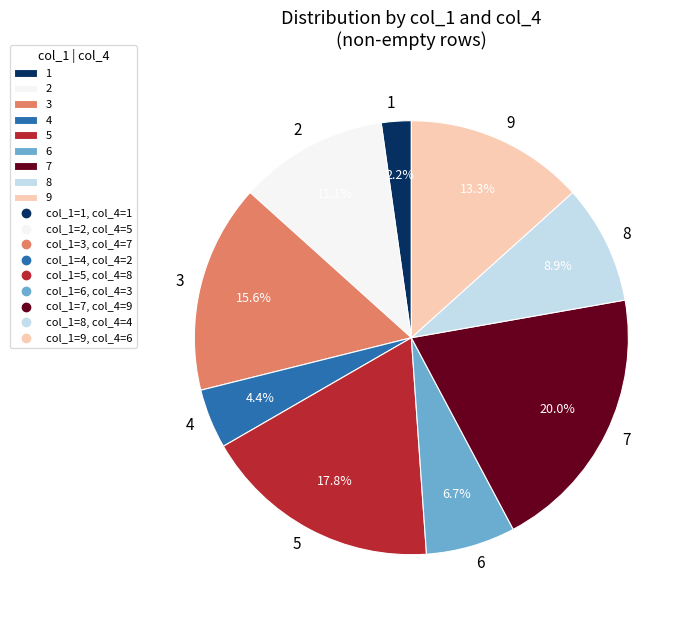

Which category has the biggest portion of the pie?

7